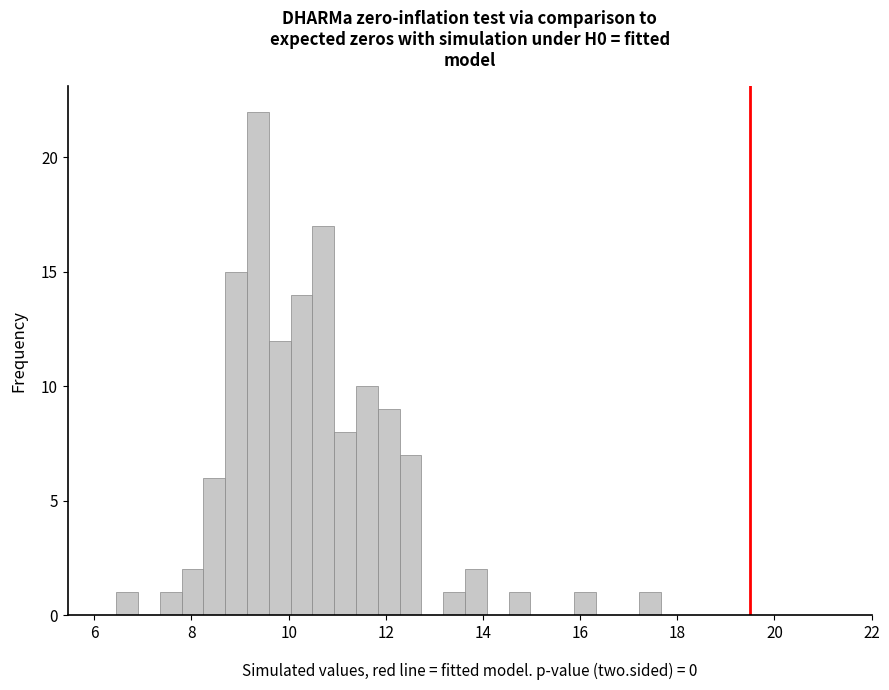

Around what value on the x-axis is the tallest bar? Give the approximate position of its centre, as read against the axis.

9.4